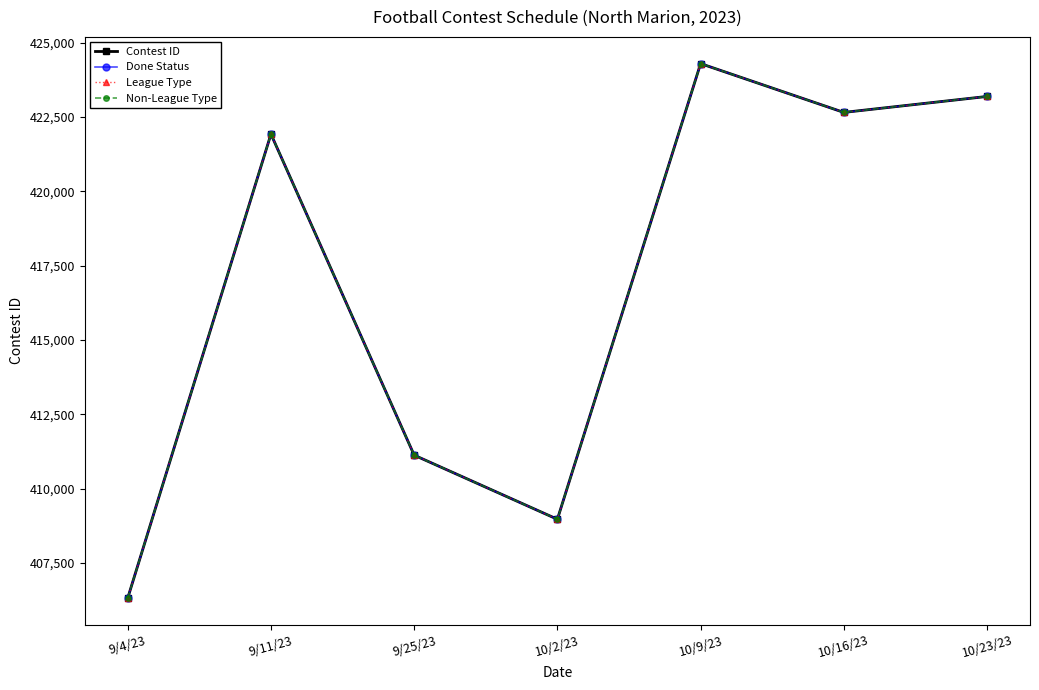

How many categories are shown in the chart?

7